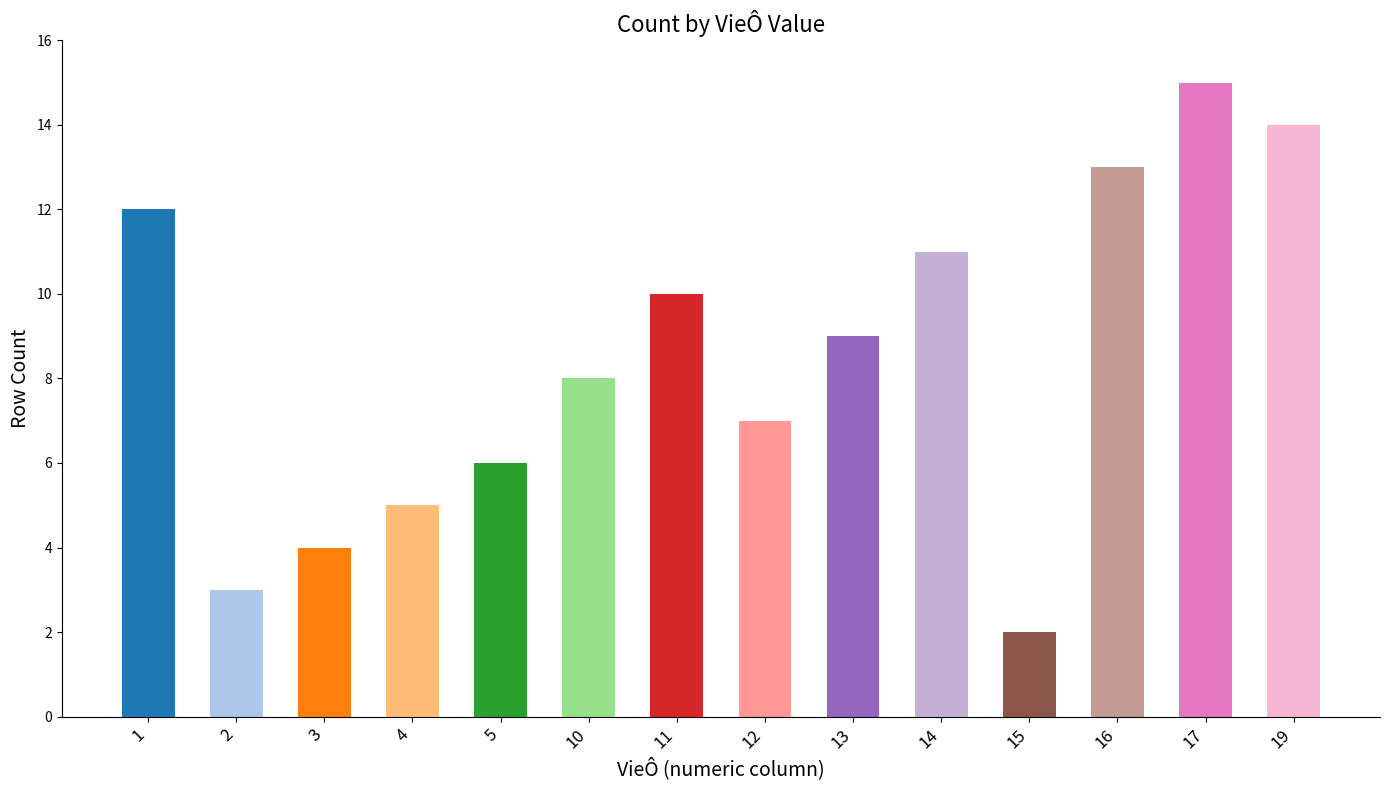

At which category does the chart reach its peak across all series?

17